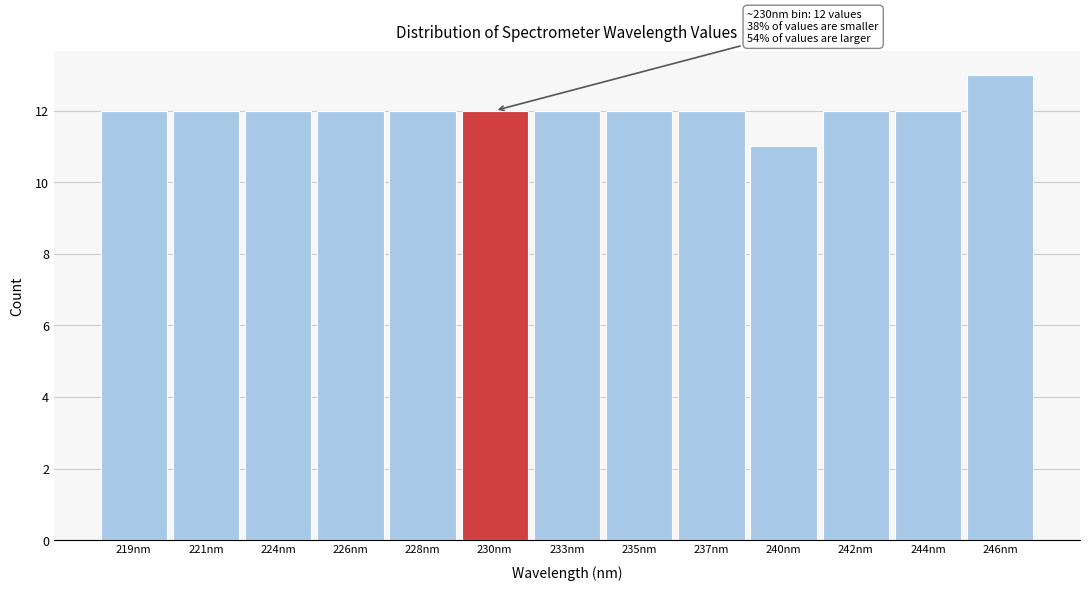

Reading right to left, what are all the values shown in this chart?

13	12	12	11	12	12	12	12	12	12	12	12	12